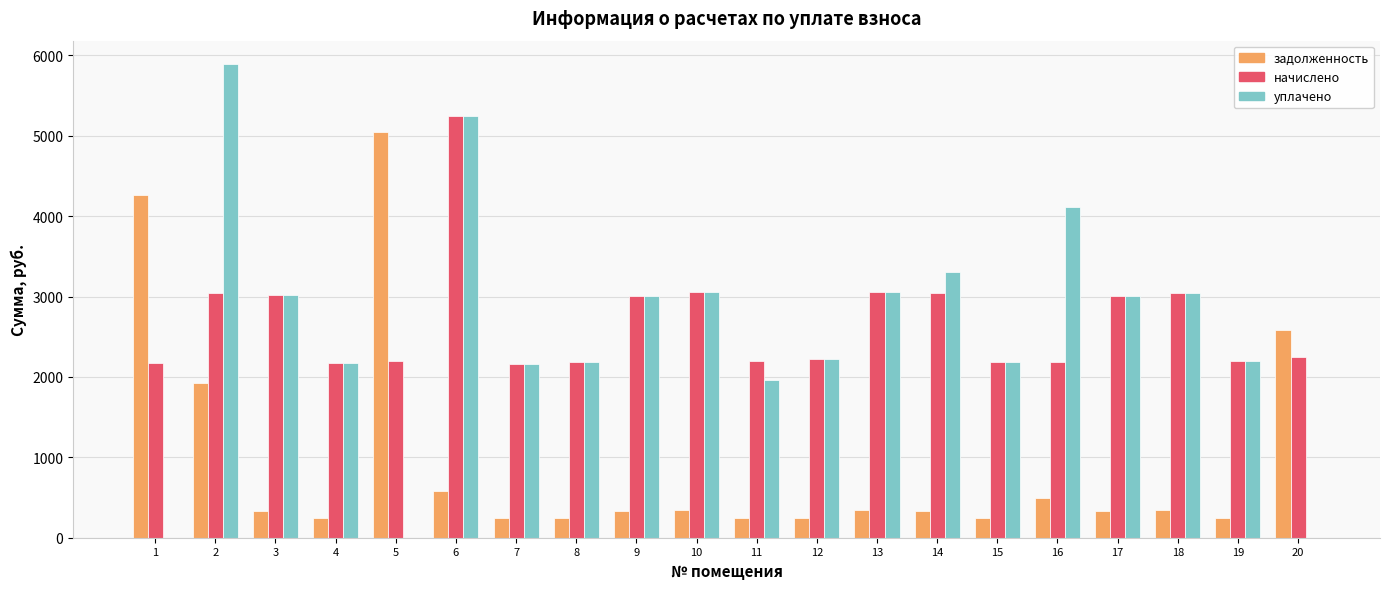

What is the maximum value for задолженность?

5043.9